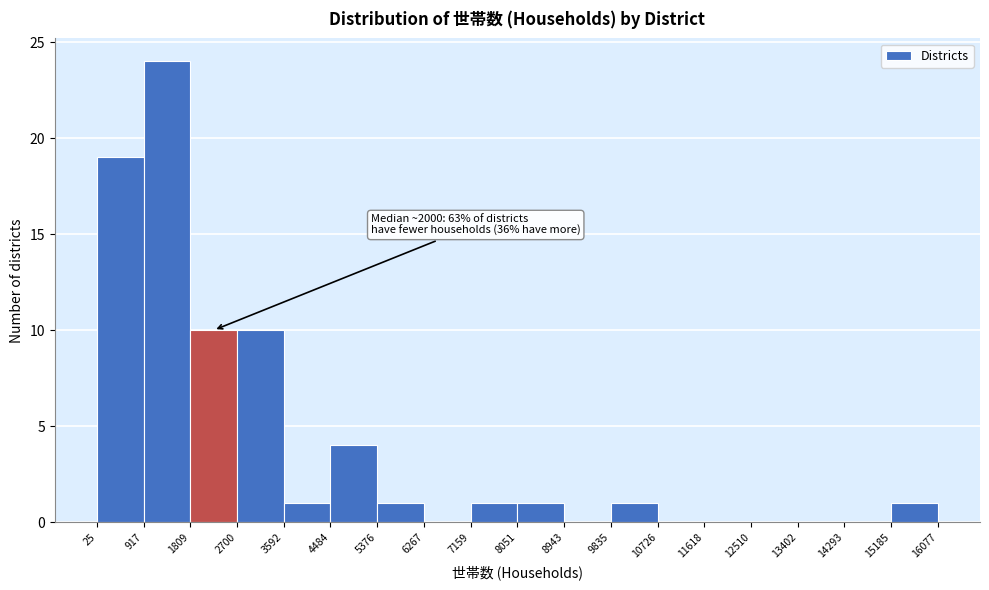

Over which range of the x-axis is the bar tallest?

917 to 1809